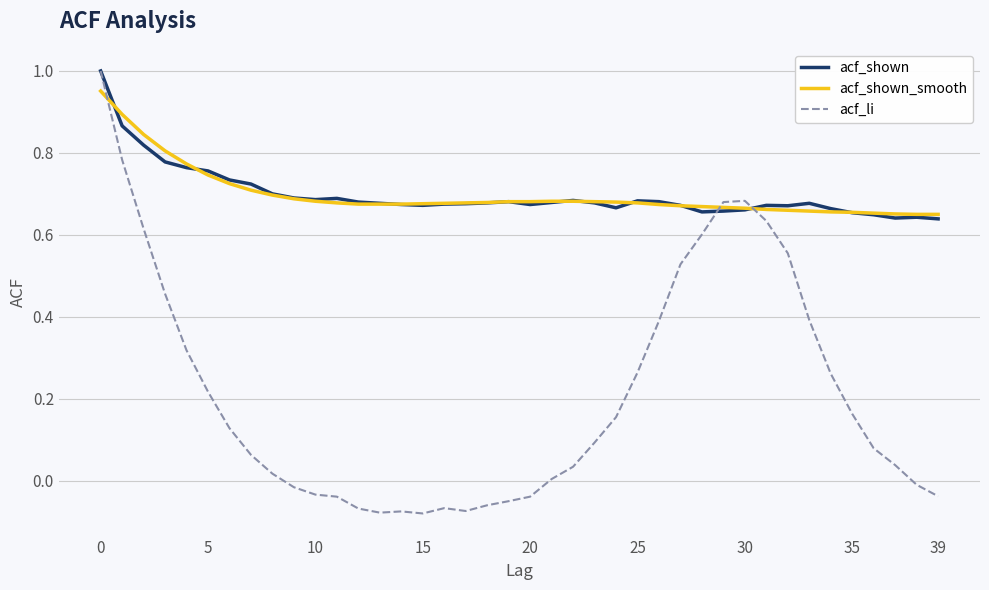

What is the highest value of the acf_li series?

1.0